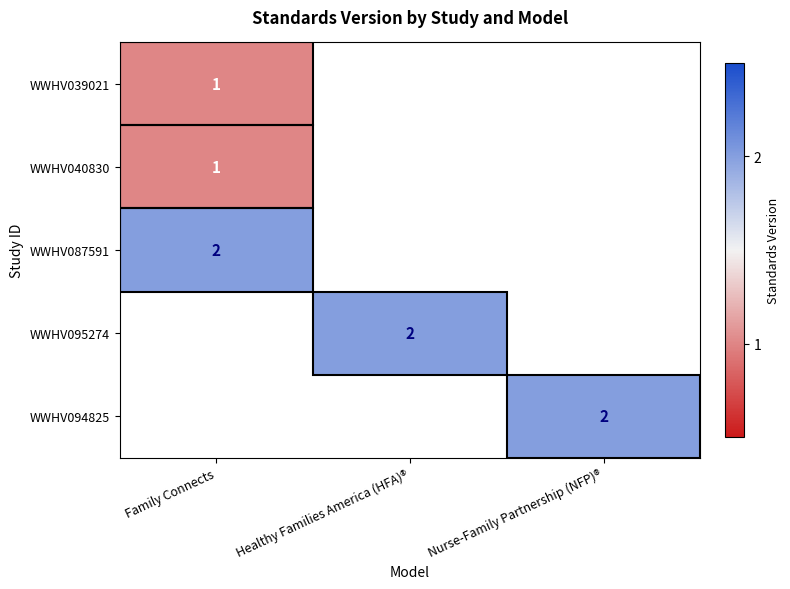

The WWHV095274 series shows 2 at Healthy Families America (HFA)®. True or false?

True